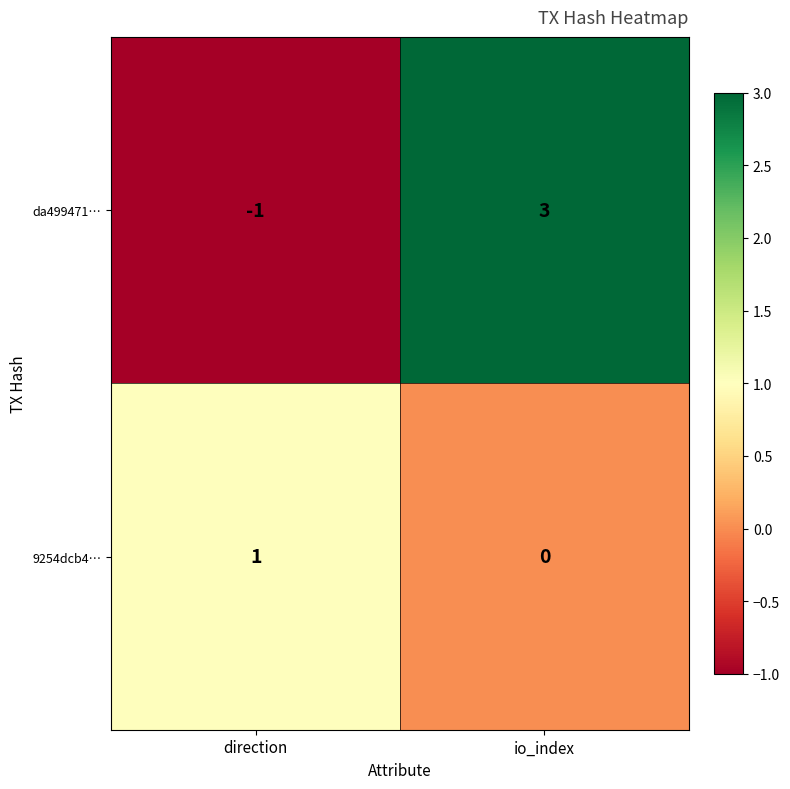

At which category does the chart reach its peak across all series?

io_index